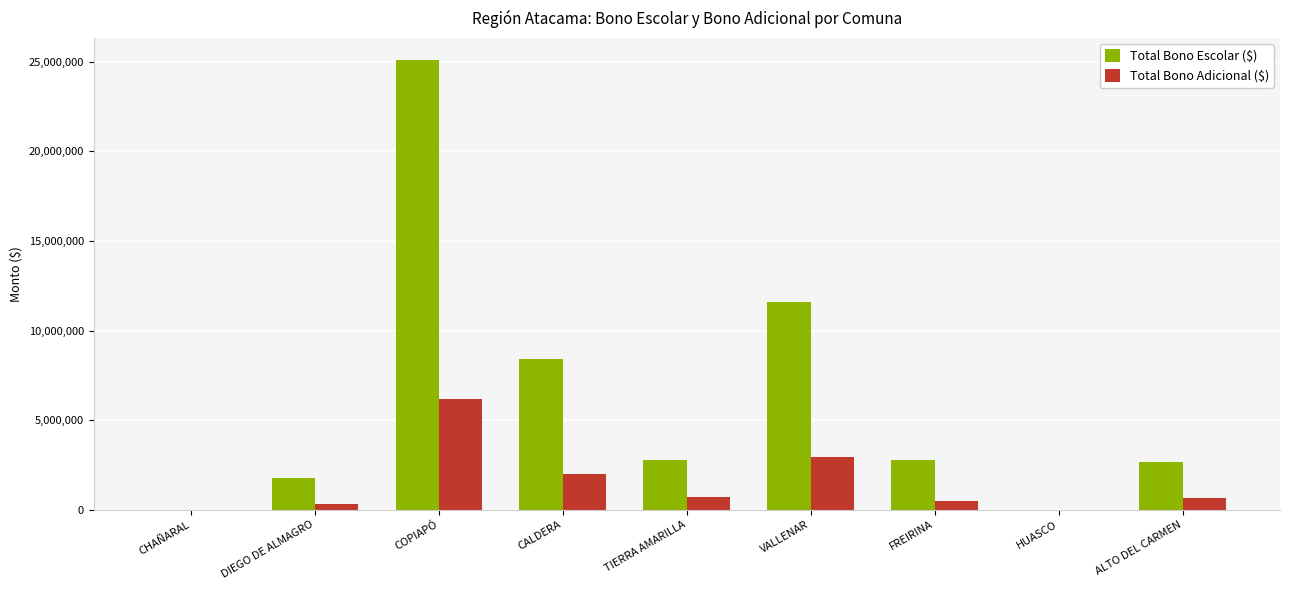

Which series has the largest total across all categories?

Total Bono Escolar ($)